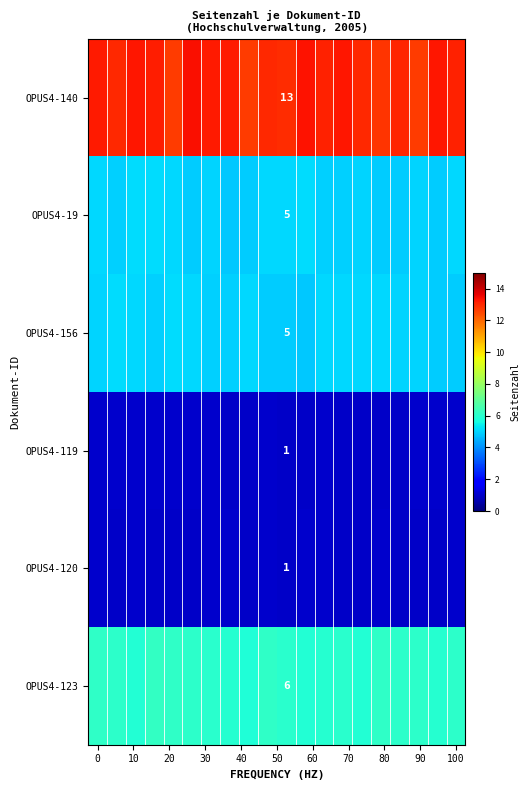

Count the number of categories in the chart.

20